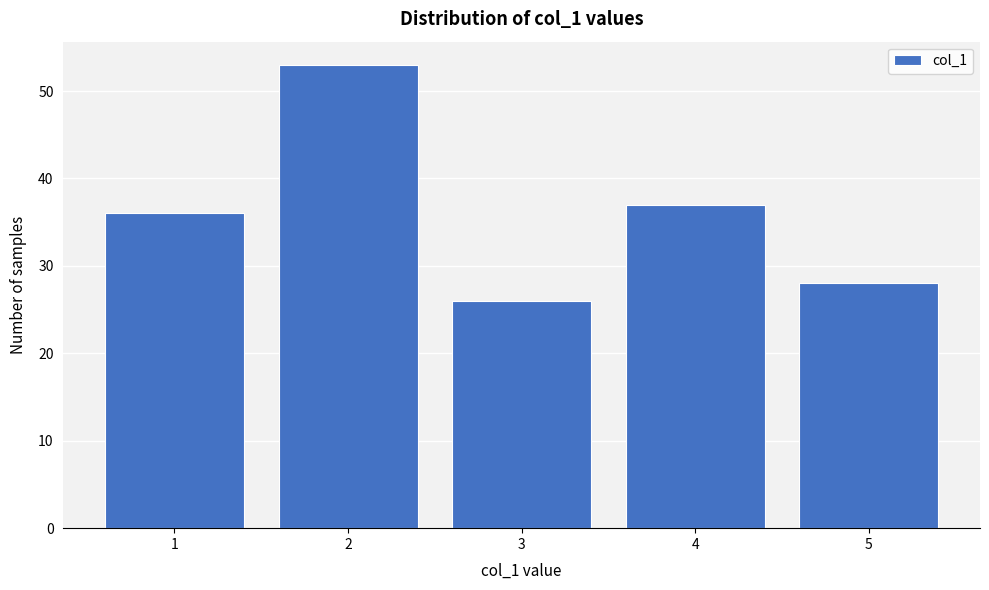

Reading left to right, transcribe this chart: for each bar, give the range it covers on the x-axis and its height. The values are not printed on the chart, so give them approximately, as read against the axis.

0.5 to 1.5: 36
1.5 to 2.5: 53
2.5 to 3.5: 26
3.5 to 4.5: 37
4.5 to 5.5: 28